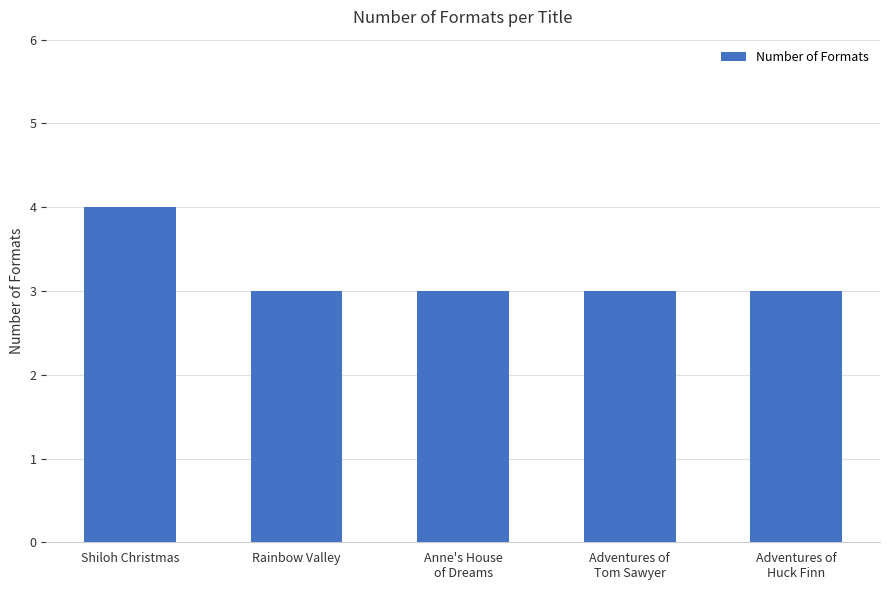

Is it true that the value at Rainbow Valley is 3?

True